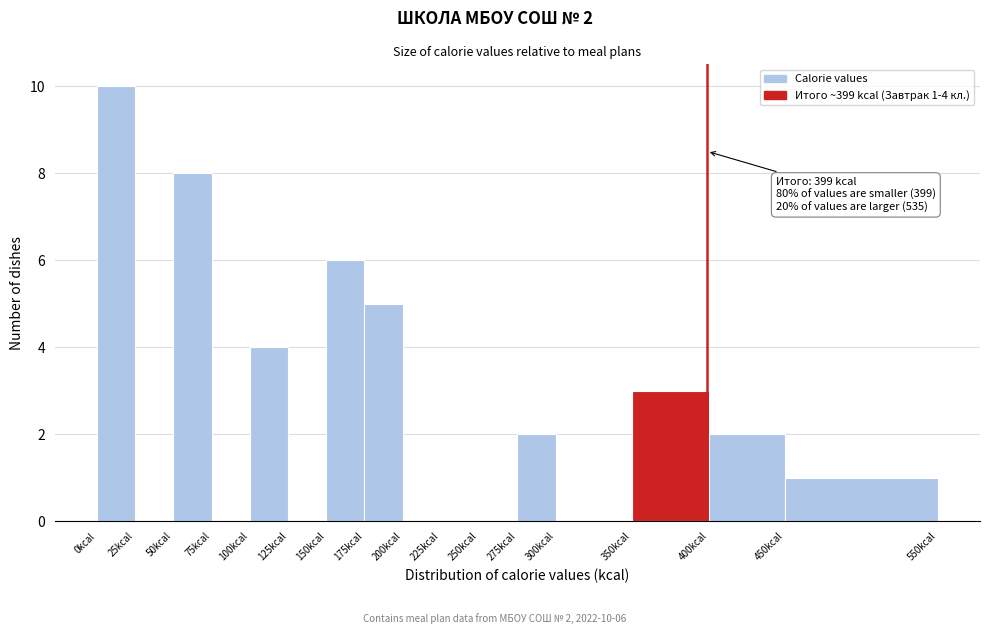

Which range on the x-axis has the tallest bar?

0 to 25